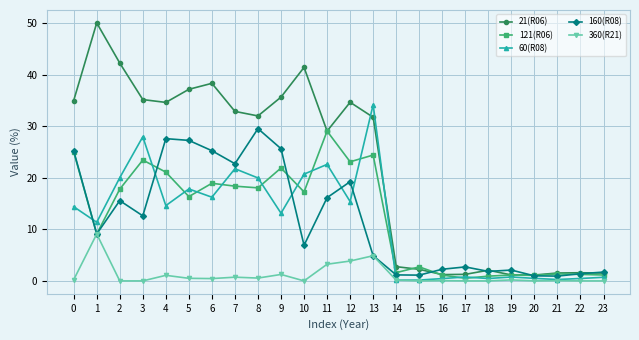

What is the value of the 60(R08) point at the 19th from the left?

0.5